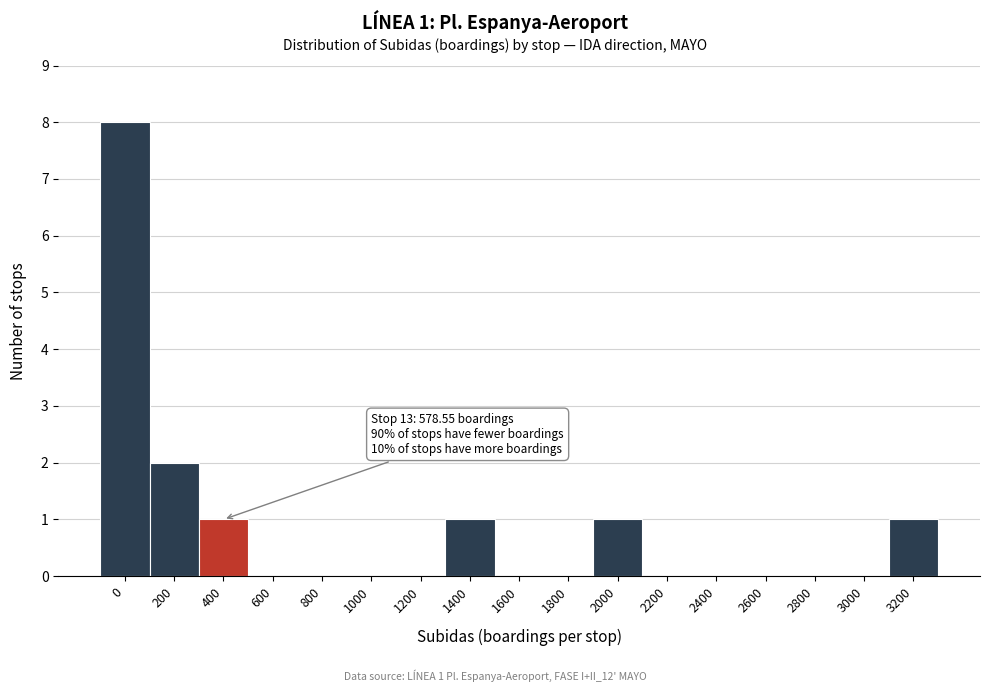

Reading left to right, list all the values displayed in this chart.

0=8	200=2	400=1	600=0	800=0	1000=0	1200=0	1400=1	1600=0	1800=0	2000=1	2200=0	2400=0	2600=0	2800=0	3000=0	3200=1